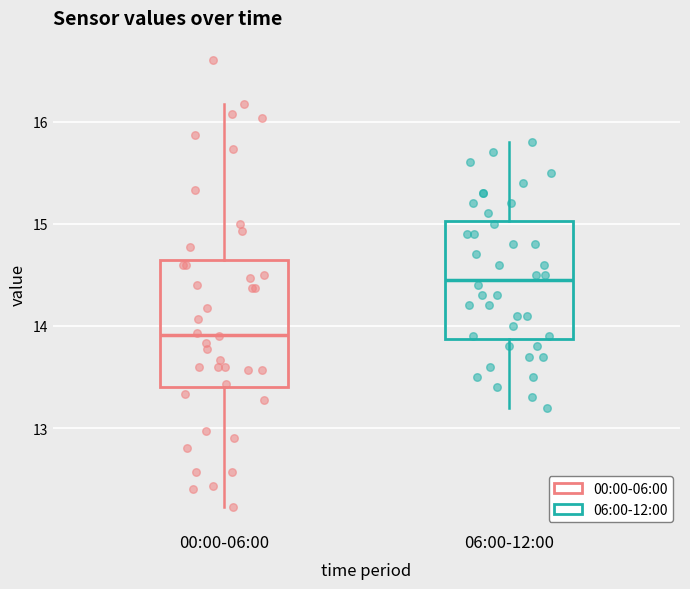

Which box's median line is the lowest?

00:00-06:00